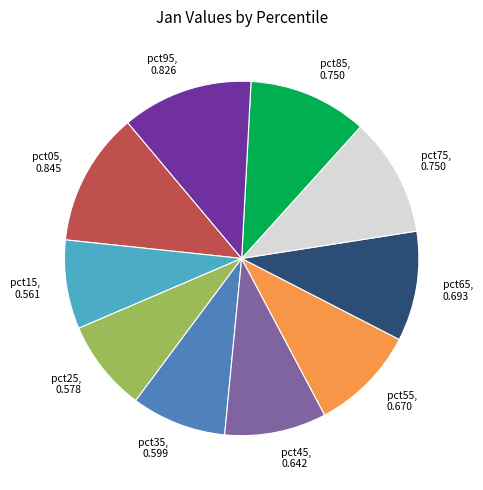

Between pct25 and pct05, which is larger?

pct05